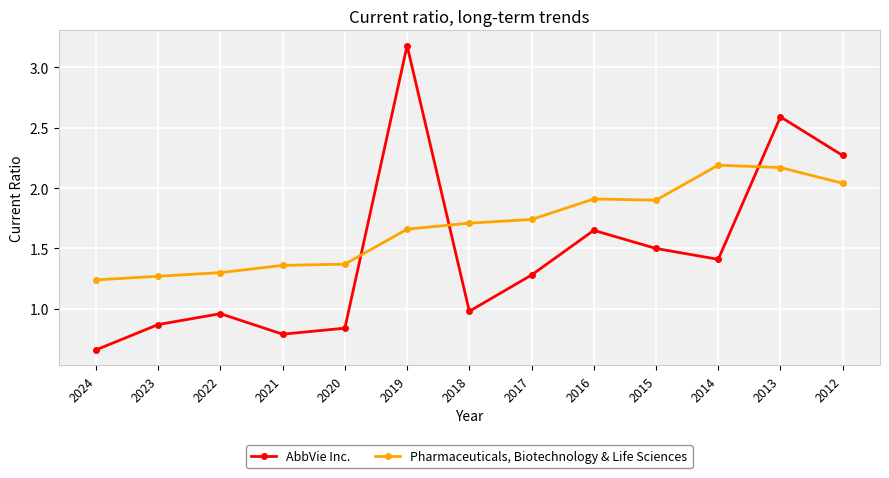

What is the maximum value shown in the chart?

3.2